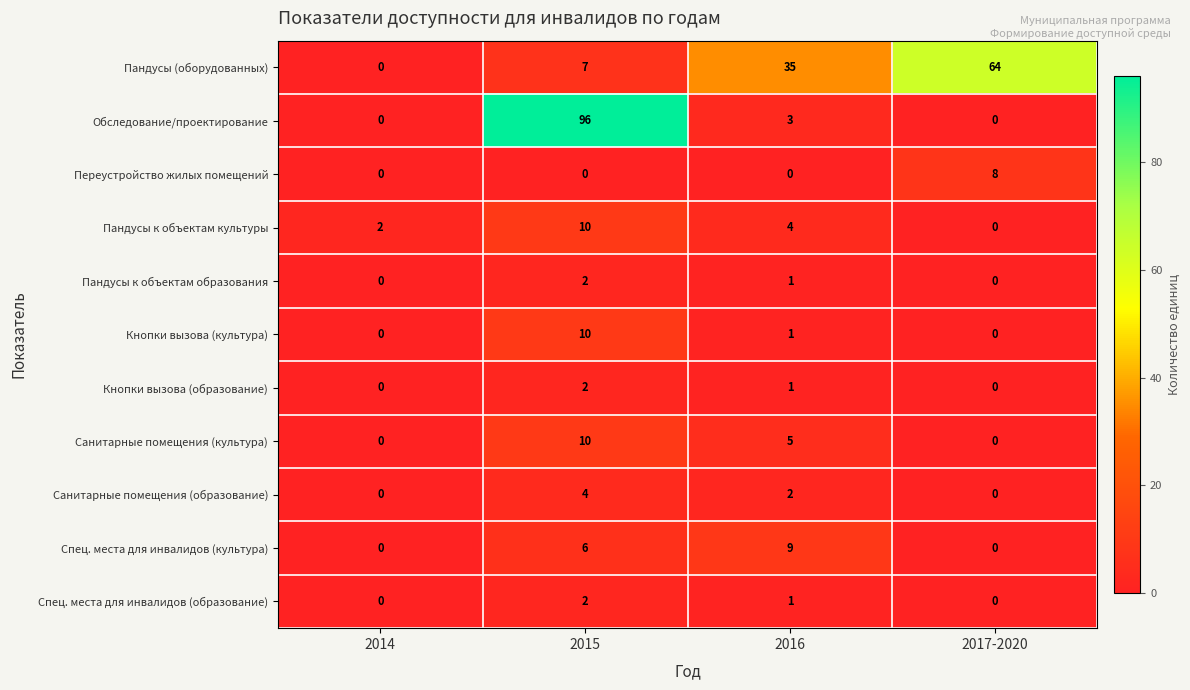

What is the maximum value for Спец. места для инвалидов (культура)?

9